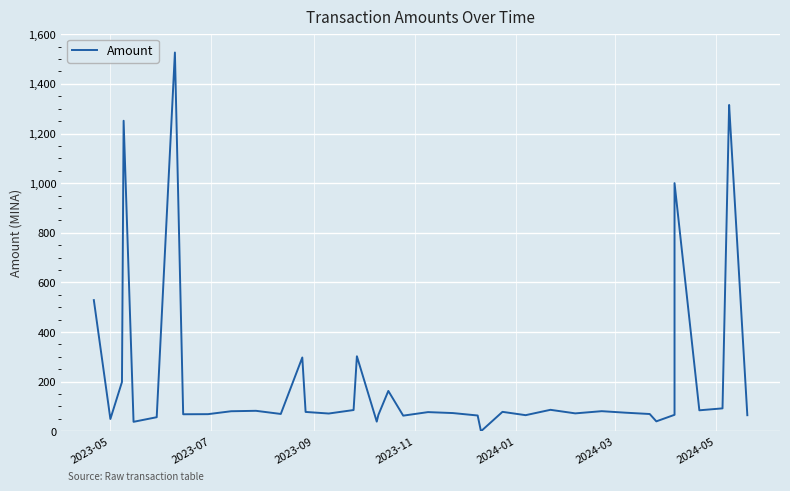

How many series are shown in this chart?

1